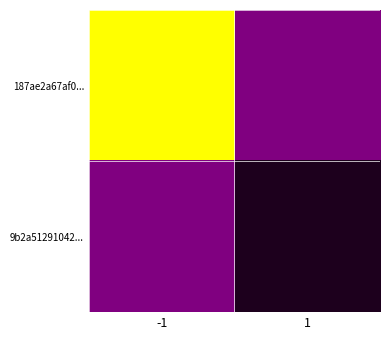

At which category is the sum across all series the highest?

-1